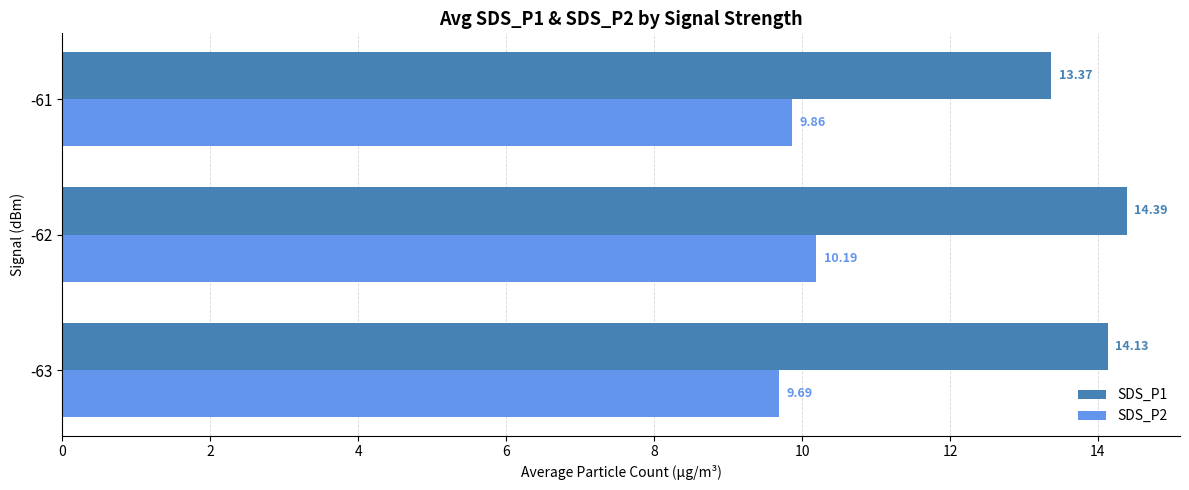

Rank the categories by SDS_P2 value from lowest to highest.

-63, -61, -62